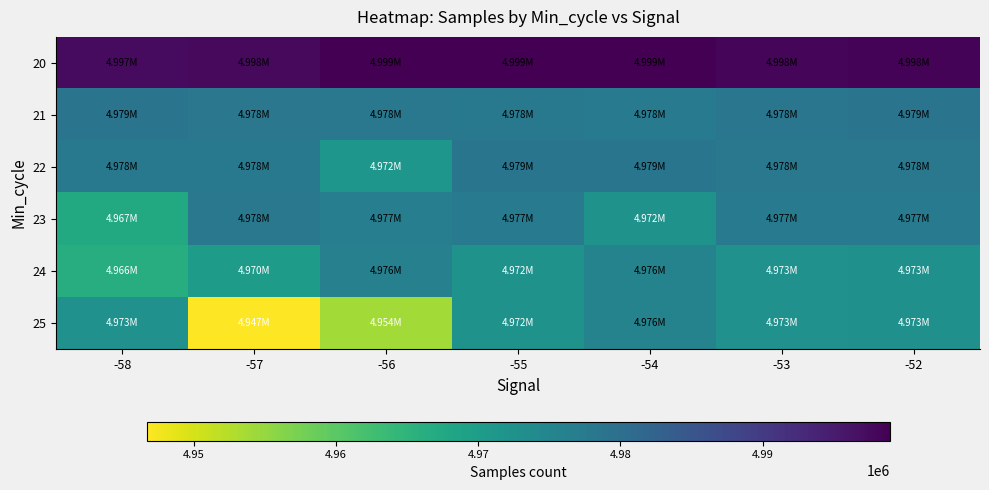

Reading left to right, extract all data points from this chart.

20: -58=4997443	-57=4997529	-56=4998890	-55=4998898	-54=4998946	-53=4998305	-52=4998372
21: -58=4978849	-57=4978136	-56=4977927	-55=4977792	-54=4977584	-53=4978405	-52=4978884
22: -58=4977764	-57=4977850	-56=4971535	-55=4978639	-54=4978568	-53=4978048	-52=4977992
23: -58=4967215	-57=4978040	-56=4976623	-55=4977100	-54=4972396	-53=4977109	-52=4977419
24: -58=4966379	-57=4970086	-56=4976195	-55=4972395	-54=4975585	-53=4972548	-52=4972651
25: -58=4972541	-57=4946671	-56=4953995	-55=4972395	-54=4975585	-53=4972548	-52=4972651